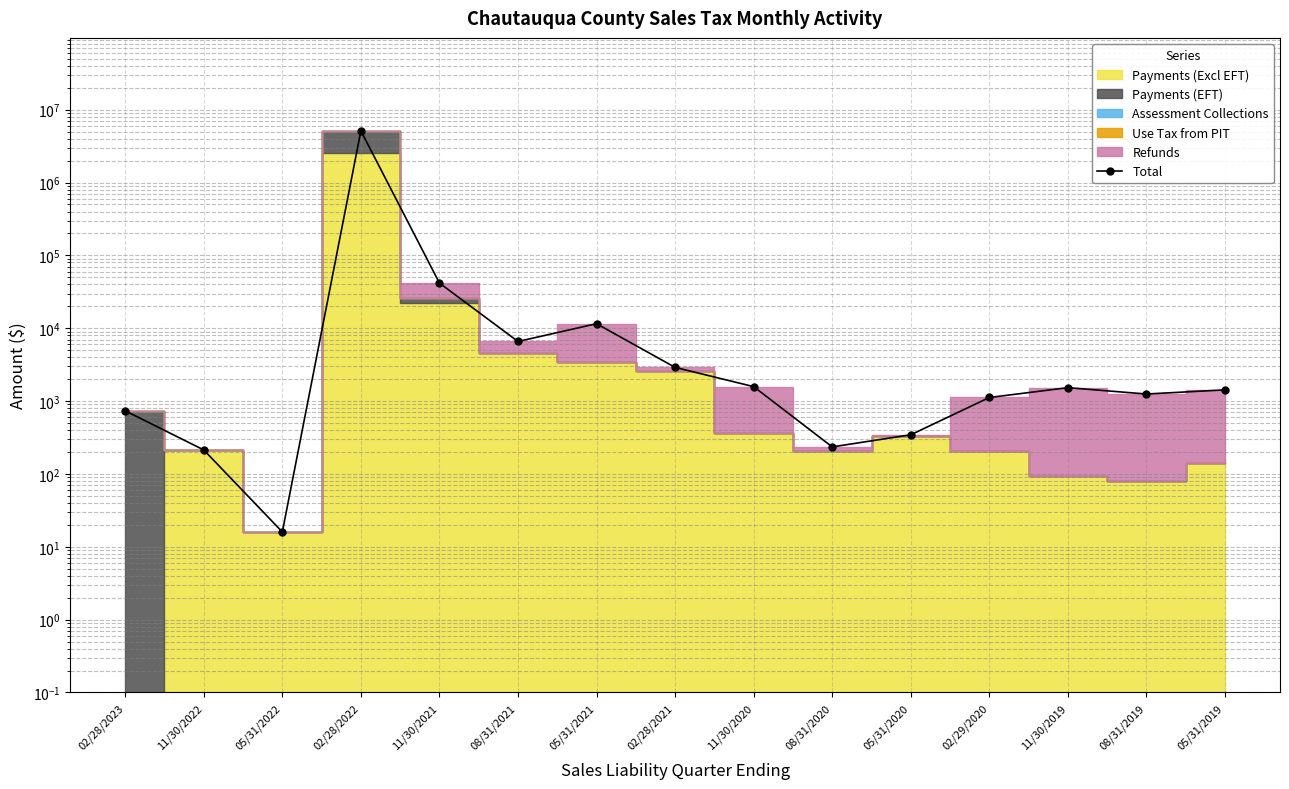

The chart shows a value of 2314259.5 at 02/28/2022. True or false?

False